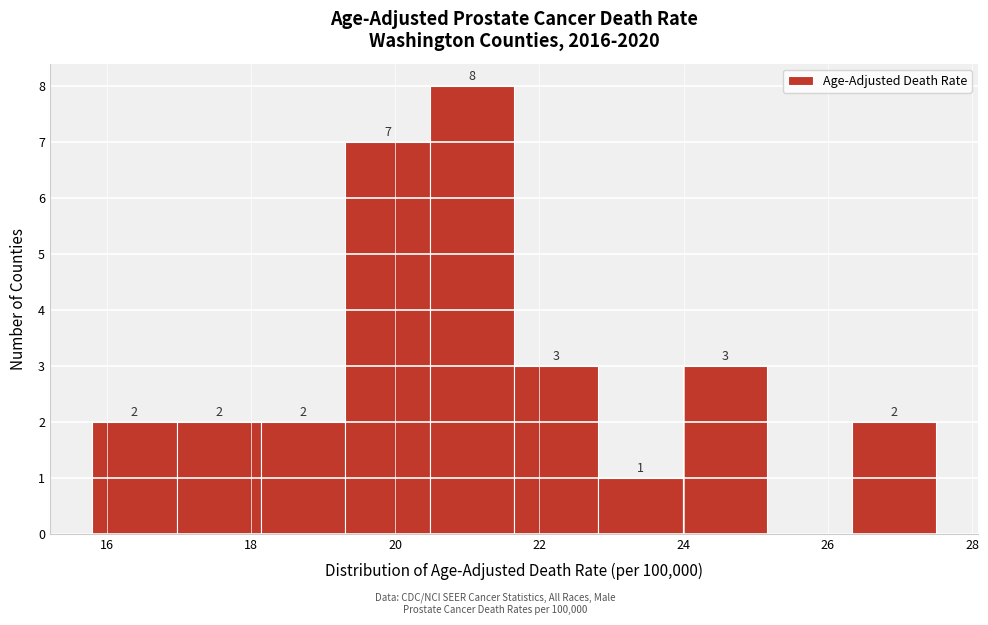

Over which range of the x-axis is the bar tallest?

20.4 to 21.6